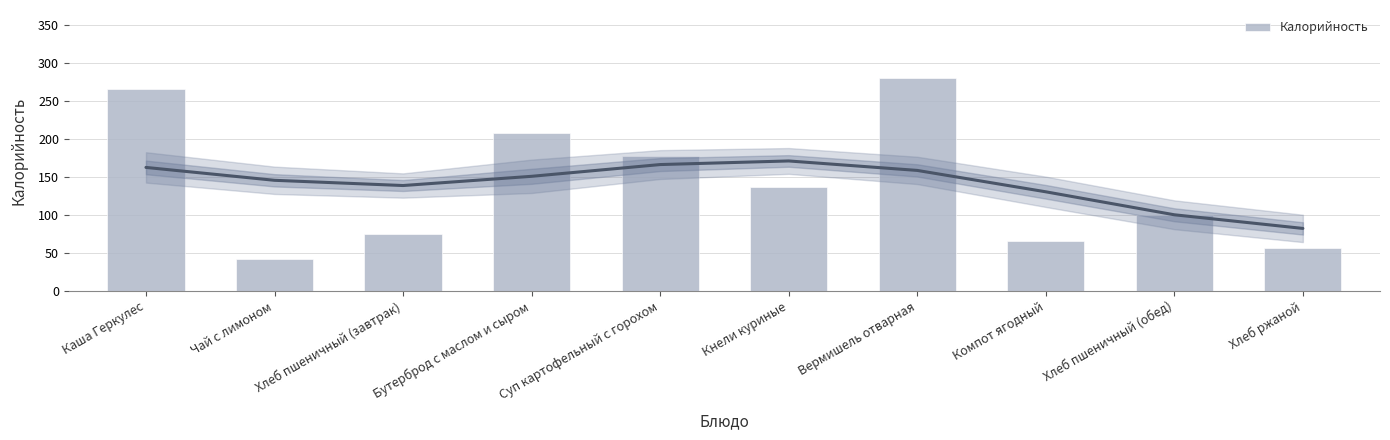

Is it true that the value at Чай с лимоном is 59?

False